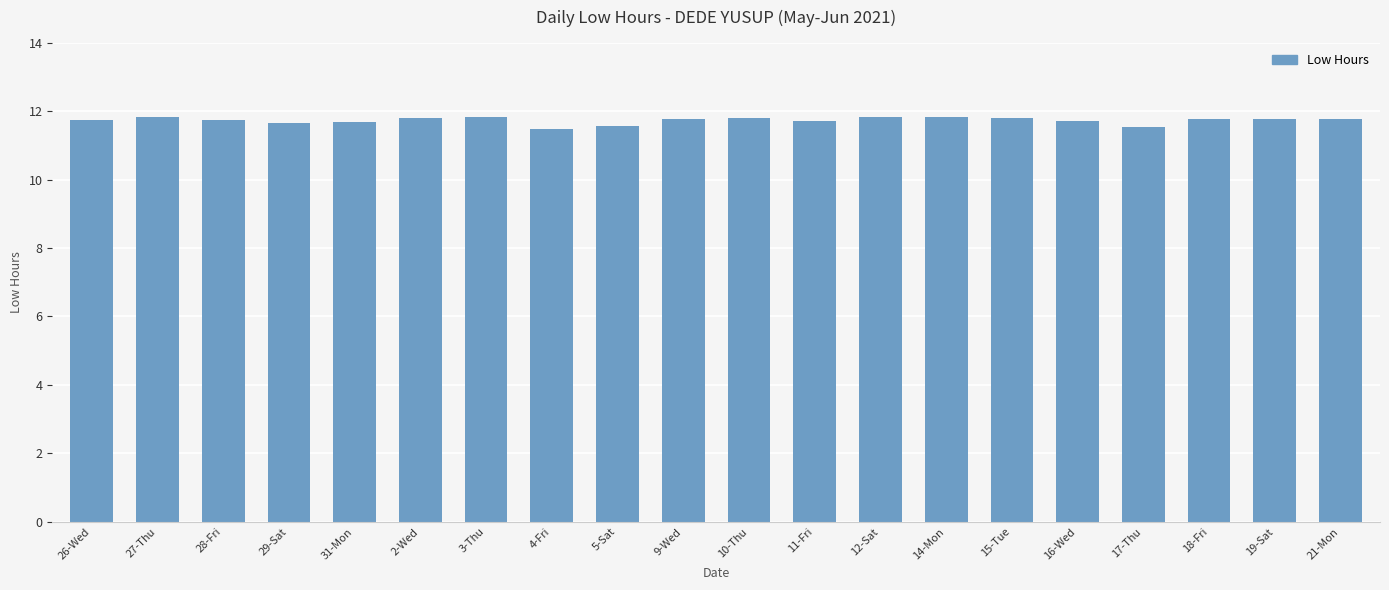

Are the bars horizontal?

No